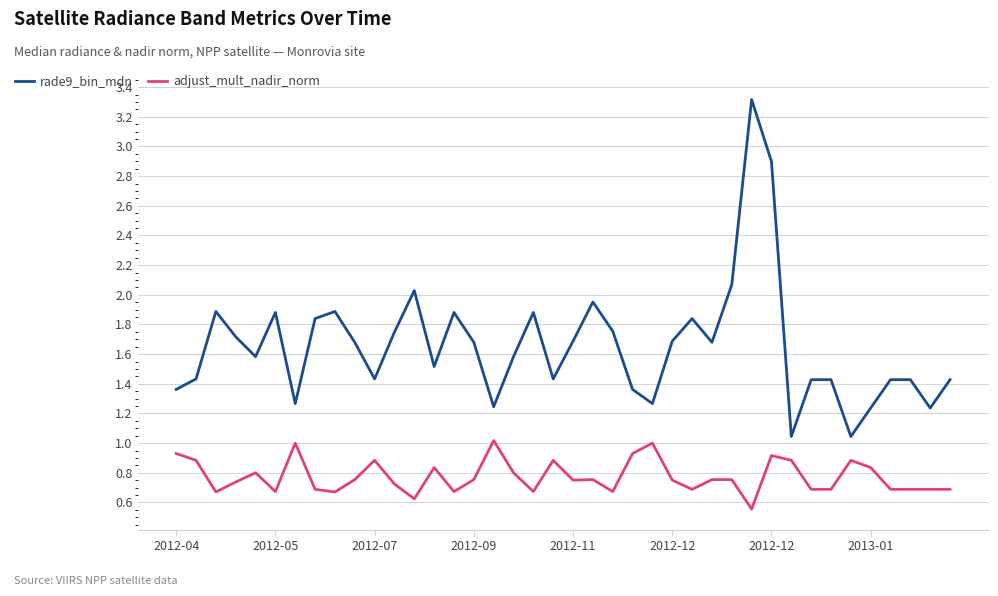

Which series has the largest range (max minus min)?

rade9_bin_mdn